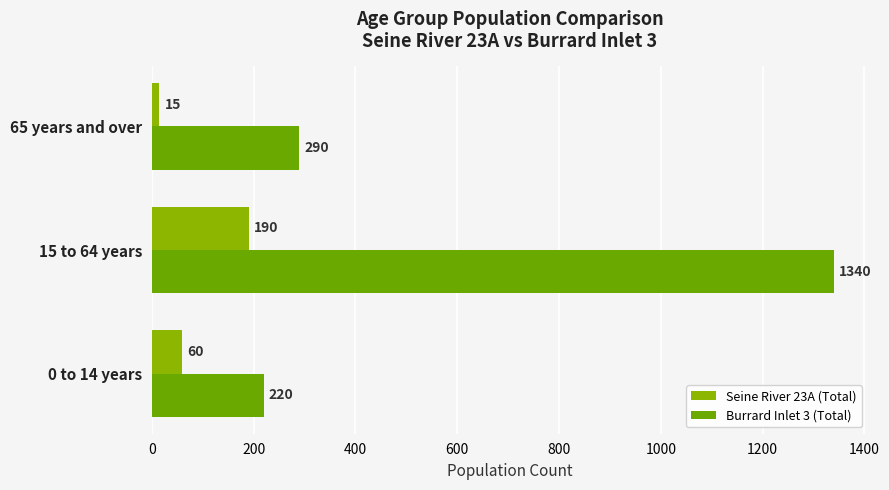

List the series in order of their overall mean, lowest first.

Seine River 23A (Total), Burrard Inlet 3 (Total)